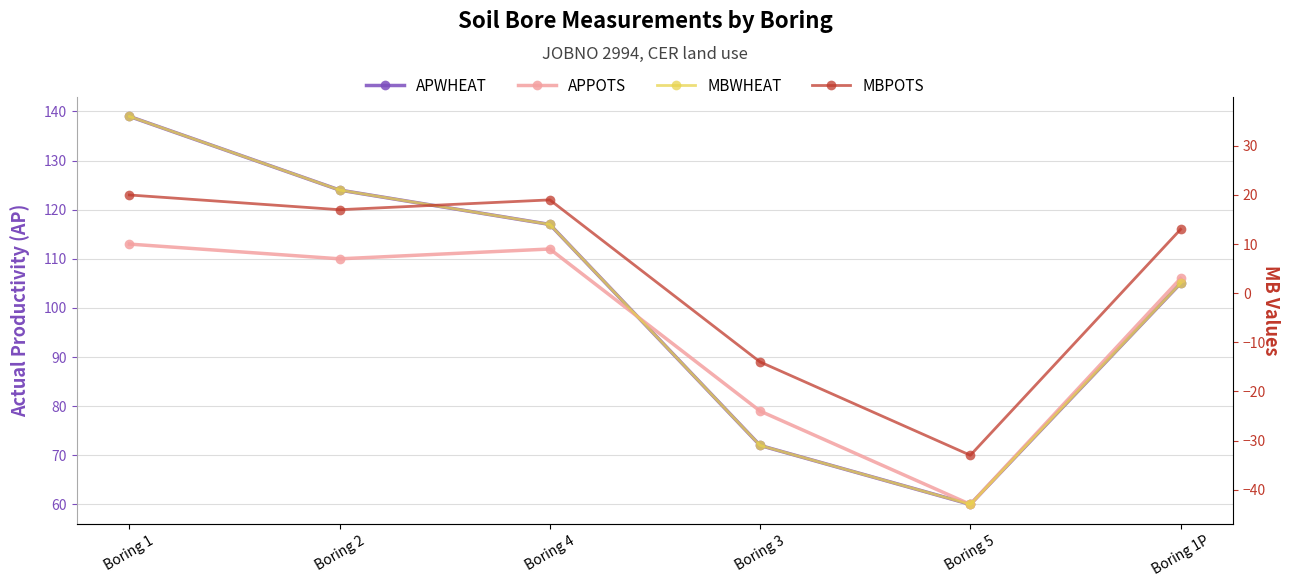

What is the sum of the APPOTS values at Boring 1P and Boring 4?

218